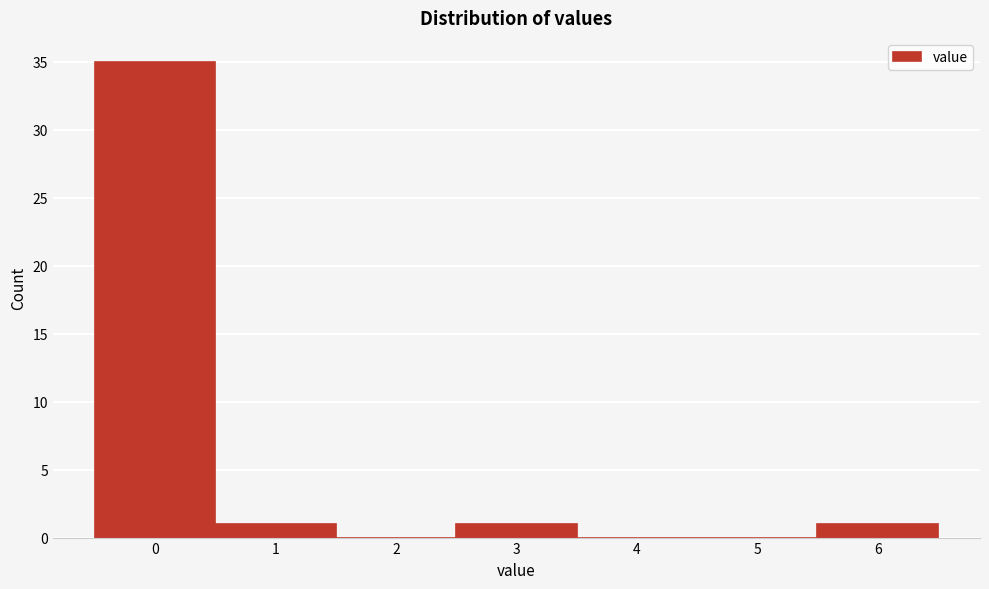

Which range on the x-axis has the tallest bar?

-0.5 to 0.5